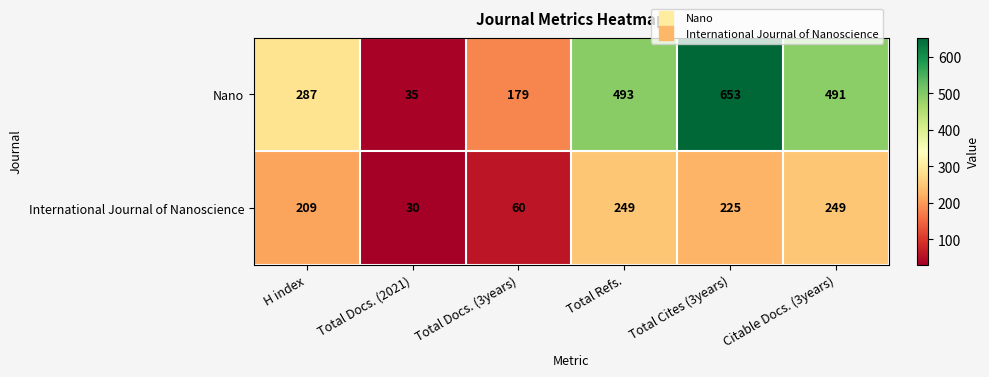

What is the minimum value shown in the chart?

30